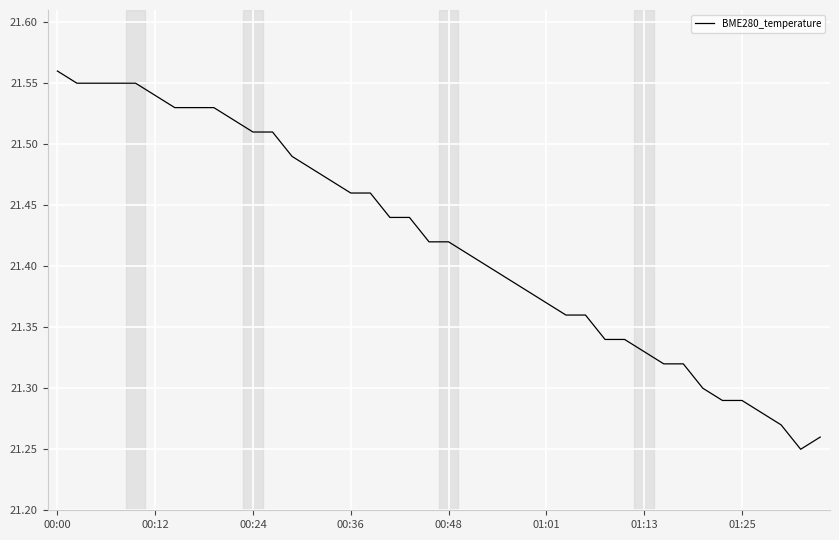

What is the difference between the maximum and minimum values?

0.3